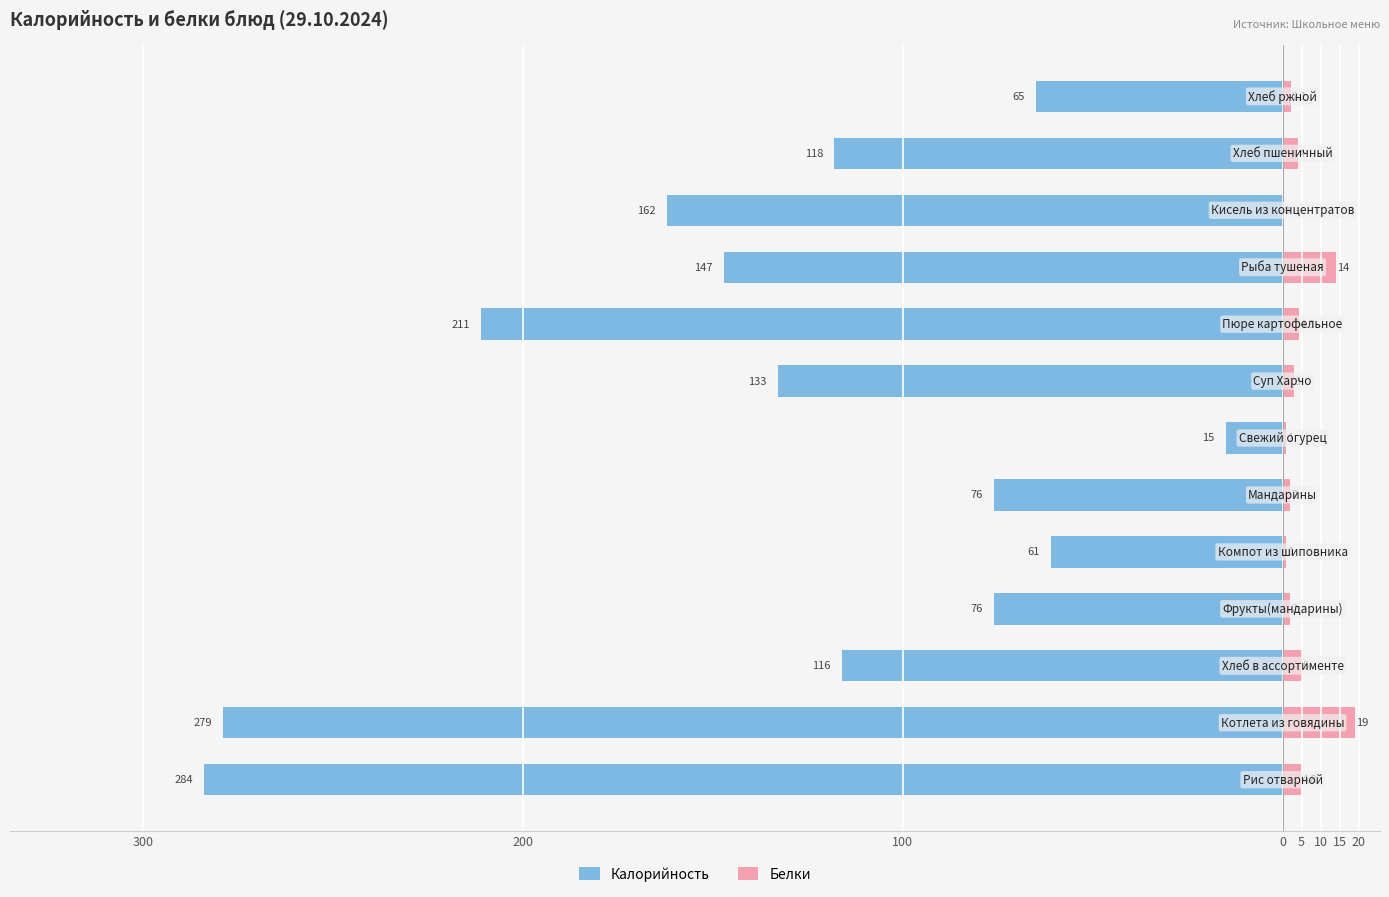

What is the difference between the maximum and second lowest values in the Белки series?

18.0